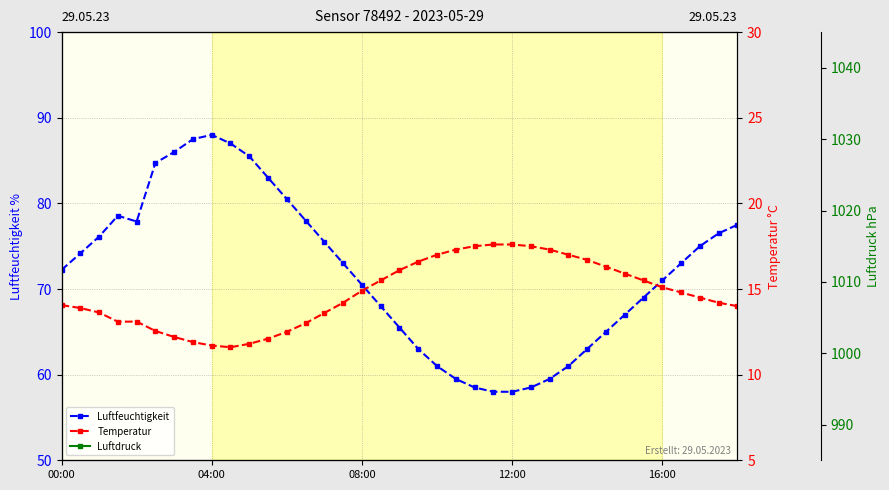

Reading left to right, list all the values displayed in this chart.

humidity: 72.2	74.2	76.1	78.6	77.9	84.7	86.0	87.5	88.0	87.0	85.5	83.0	80.5	78.0	75.5	73.0	70.5	68.0	65.5	63.0	61.0	59.5	58.5	58.0	58.0	58.5	59.5	61.0	63.0	65.0	67.0	69.0	71.0	73.0	75.0	76.5	77.5
temperature: 14.1	13.9	13.6	13.1	13.1	12.6	12.2	11.9	11.7	11.6	11.8	12.1	12.5	13.0	13.6	14.2	14.9	15.5	16.1	16.6	17.0	17.3	17.5	17.6	17.6	17.5	17.3	17.0	16.7	16.3	15.9	15.5	15.1	14.8	14.5	14.2	14.0
pressure: 953.6	953.6	953.6	953.6	953.6	953.5	953.5	953.4	953.4	953.4	953.5	953.5	953.6	953.7	953.8	953.9	953.9	954.0	954.0	954.0	954.0	954.0	954.0	954.0	954.0	953.9	953.9	953.8	953.8	953.7	953.6	953.6	953.6	953.5	953.5	953.5	953.5